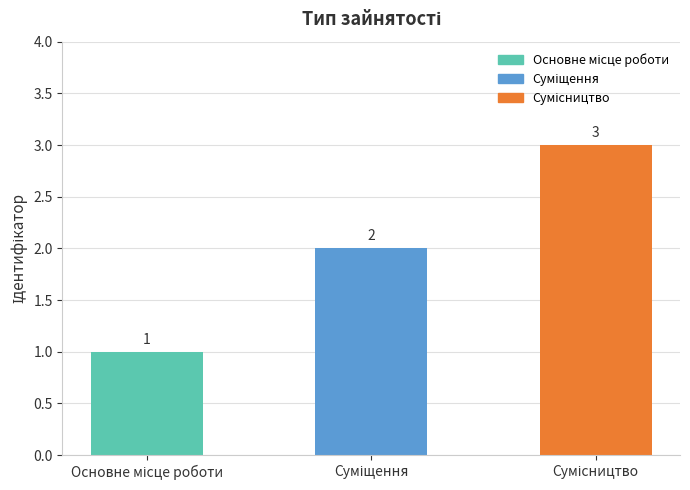

What is the maximum value shown in the chart?

3